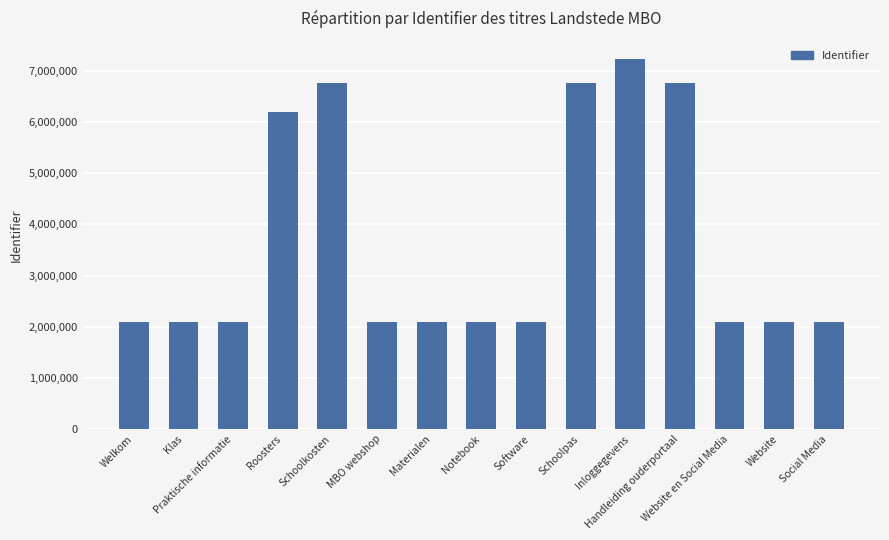

What is the value of the 2nd bar from the left?

2084322